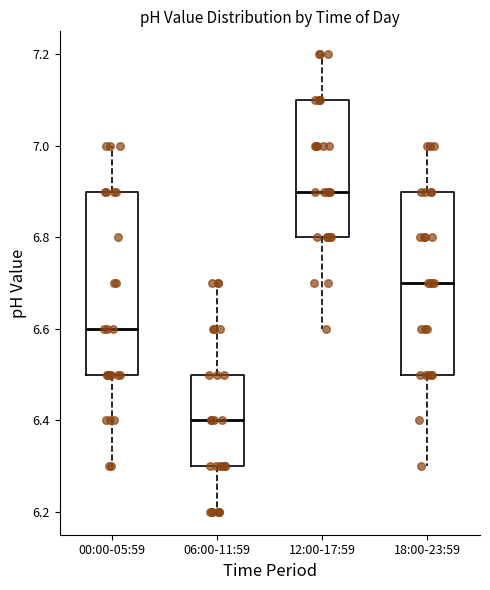

Reading left to right, transcribe this box plot: for each box, give where its median line is, the range the box spans, and where its two whiskers end, as read against the y-axis. The values are not printed on the chart, so give them approximately, as read against the axis.

00:00-05:59: median 6.6, box 6.5 to 6.9, whiskers 6.3 to 7.0
06:00-11:59: median 6.4, box 6.3 to 6.5, whiskers 6.2 to 6.7
12:00-17:59: median 6.9, box 6.8 to 7.1, whiskers 6.6 to 7.2
18:00-23:59: median 6.7, box 6.5 to 6.9, whiskers 6.3 to 7.0